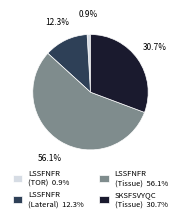

Does LSSFNFR (TOR) 0.9% account for over 50% of the chart?

No